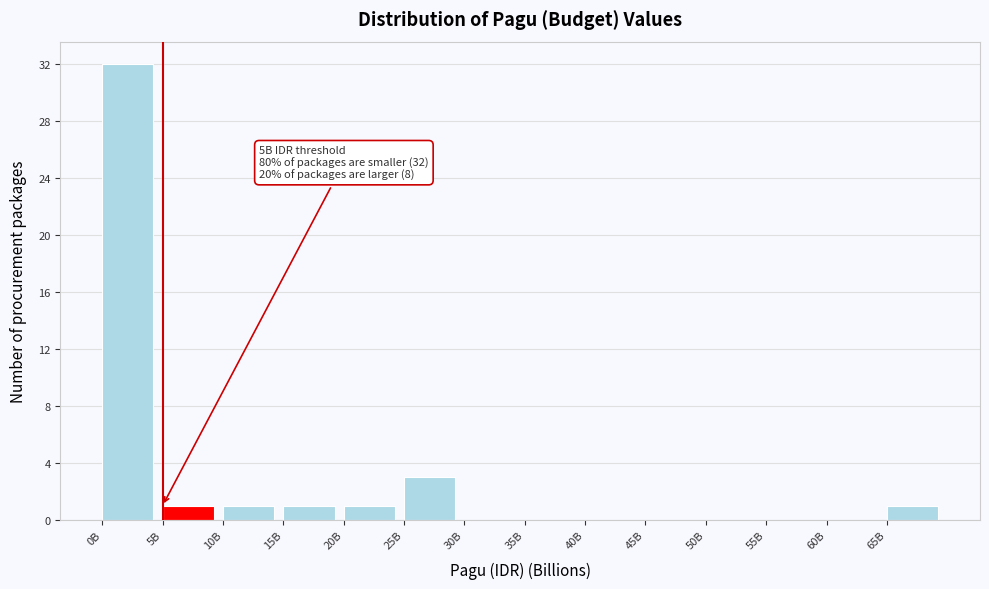

Reading left to right, transcribe all the data shown in this chart.

0B=32	5B=1	10B=1	15B=1	20B=1	25B=3	30B=0	35B=0	40B=0	45B=0	50B=0	55B=0	60B=0	65B=1